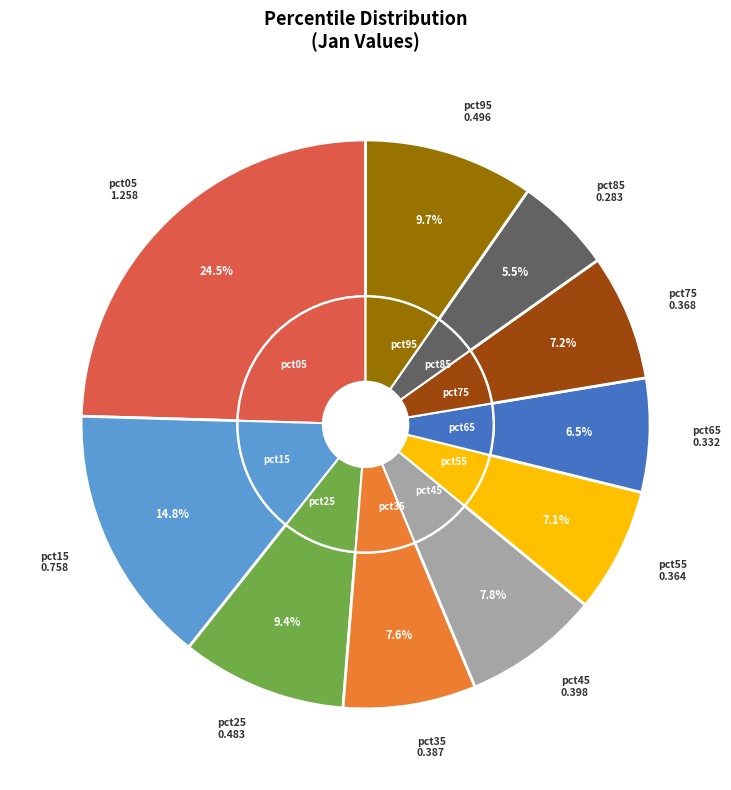

Count the number of slices in the pie.

10